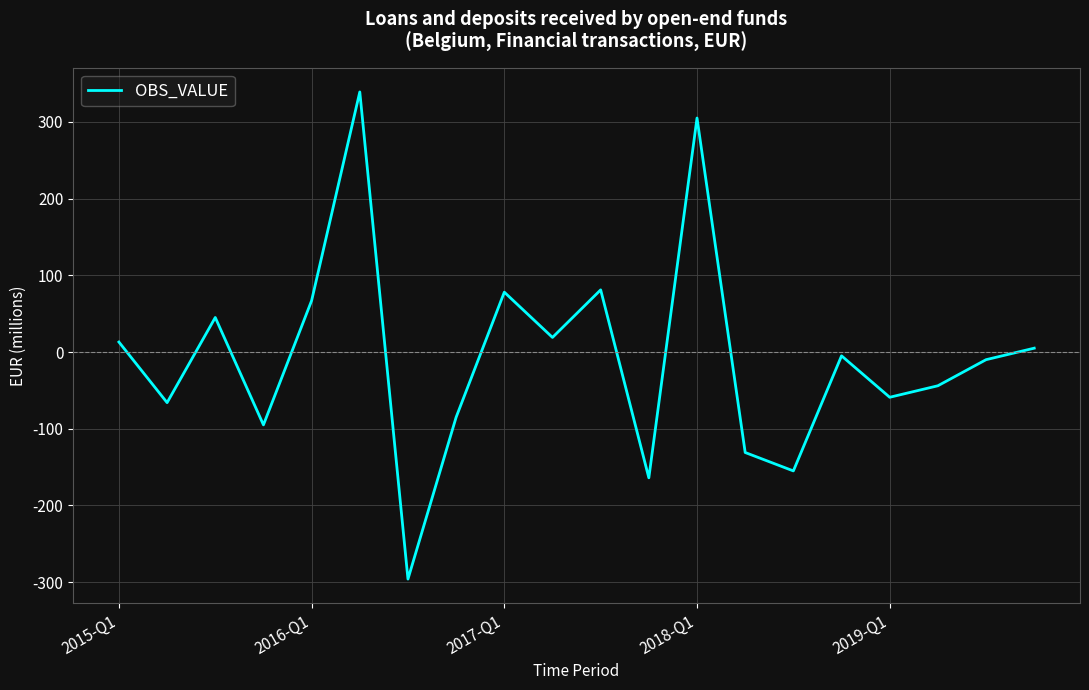

What is the difference between the maximum and minimum values?

635